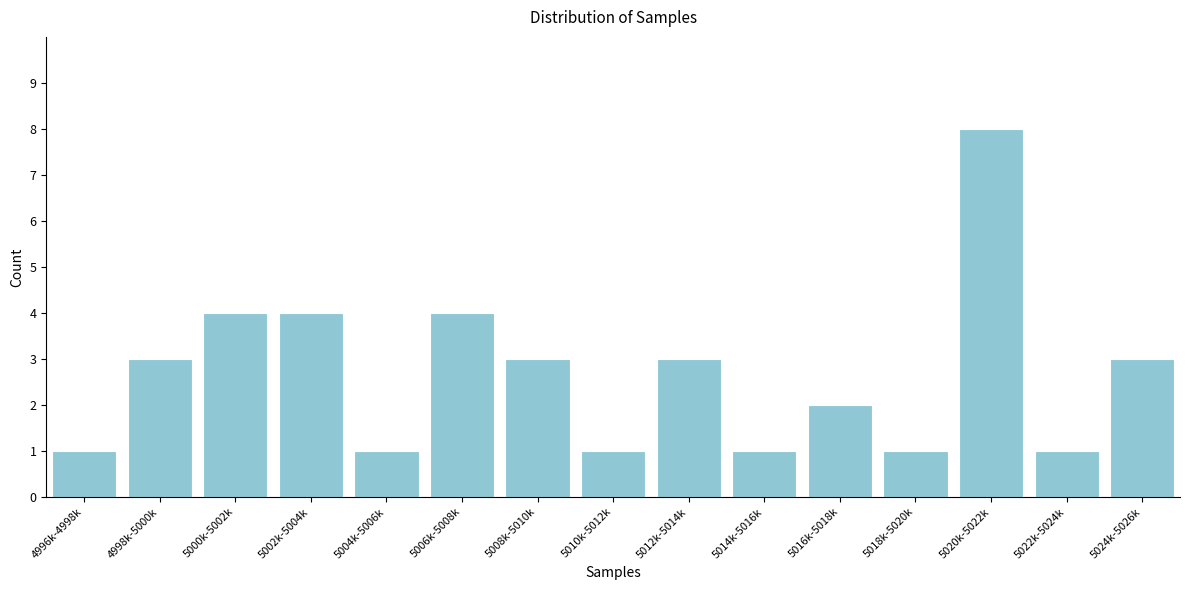

Reading left to right, what are all the values shown in this chart?

4996k-4998k=1	4998k-5000k=3	5000k-5002k=4	5002k-5004k=4	5004k-5006k=1	5006k-5008k=4	5008k-5010k=3	5010k-5012k=1	5012k-5014k=3	5014k-5016k=1	5016k-5018k=2	5018k-5020k=1	5020k-5022k=8	5022k-5024k=1	5024k-5026k=3